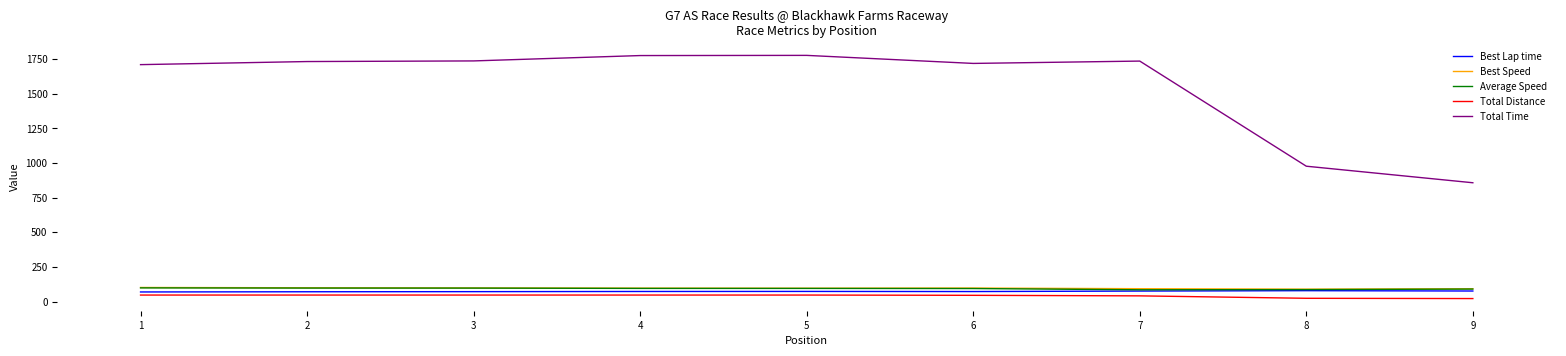

What is the maximum value shown in the chart?

1777.9